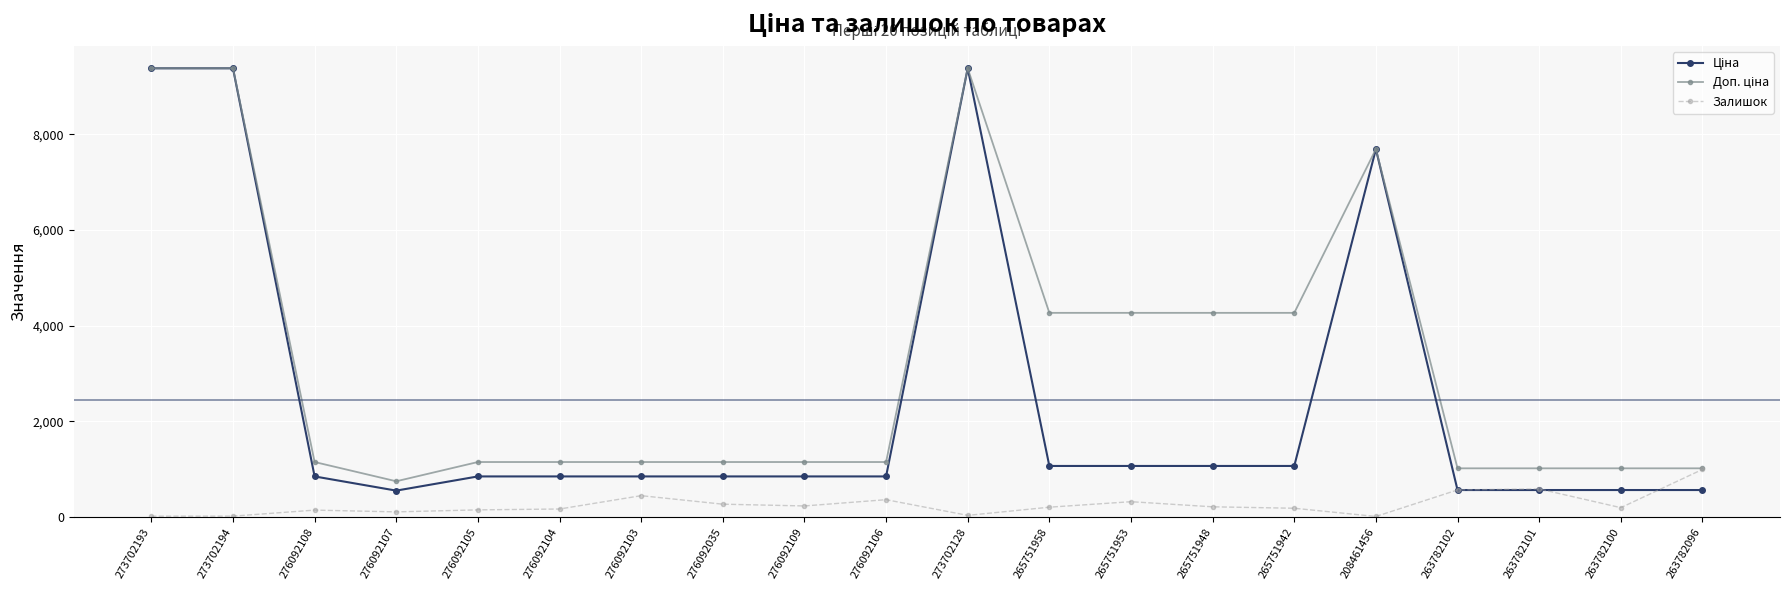

What is the value of the Залишок point at the 8th from the left?

268.0